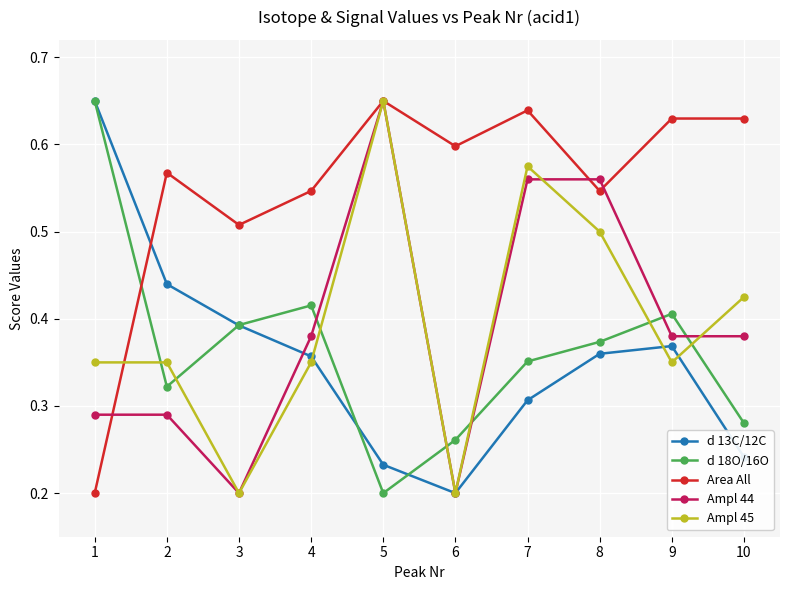

How many Area All values are between 0 and 1?

10